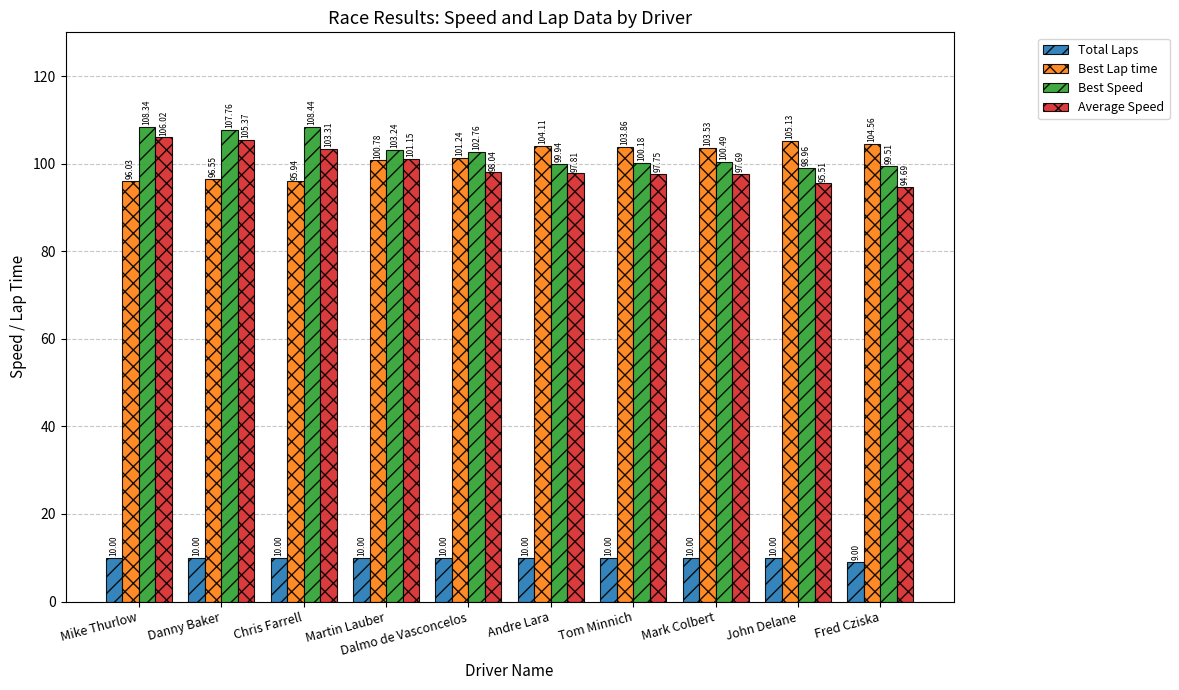

At Andre Lara, list the series in order from largest to smallest.

Best Lap time, Best Speed, Average Speed, Total Laps